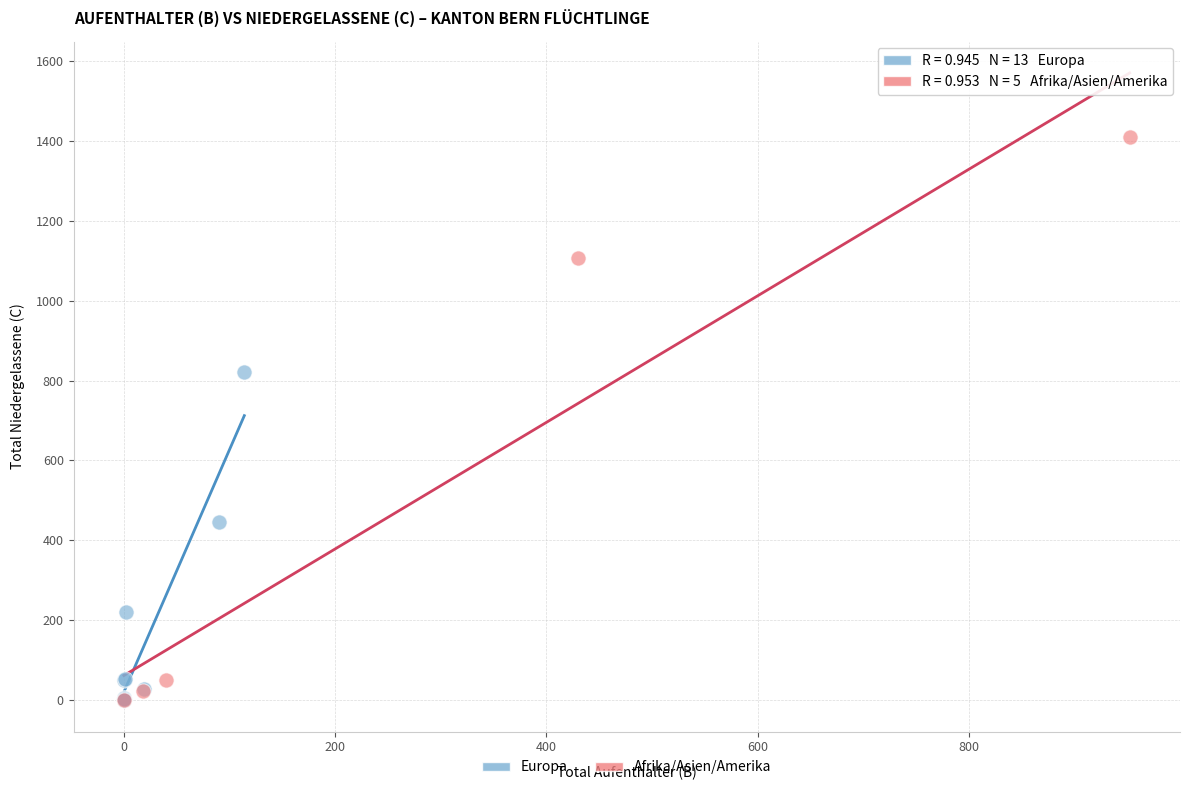

Which series has the largest Y range (max minus min)?

Afrika/Asien/Amerika